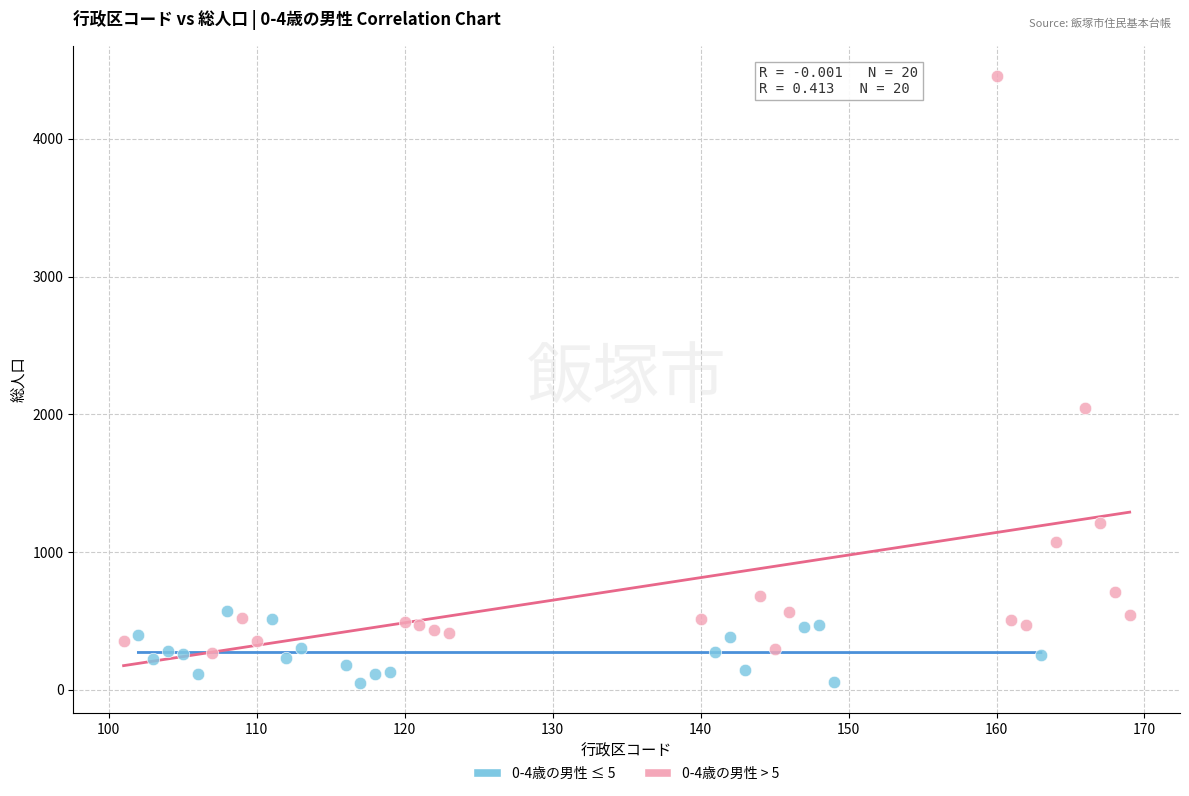

Which series has the widest spread of Y values?

0-4歳の男性 > 5